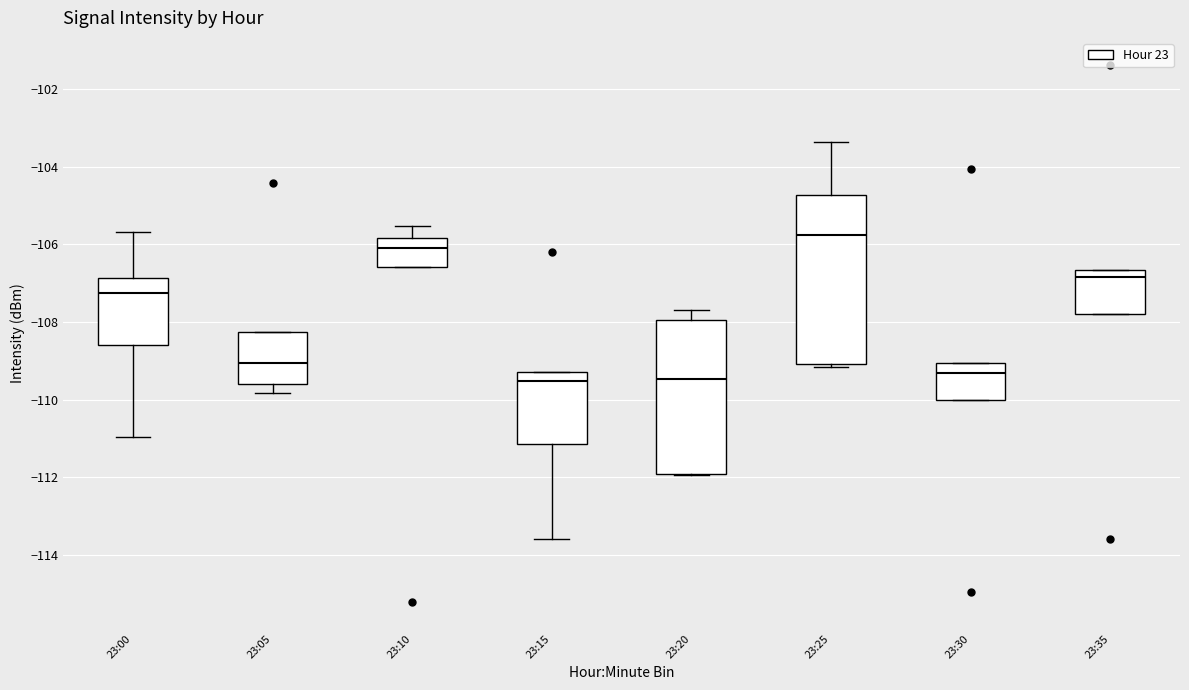

Where is the lower edge of the box for 23:30 on the y-axis? The values are not printed on the chart, so give them approximately, as read against the axis.

-110.0